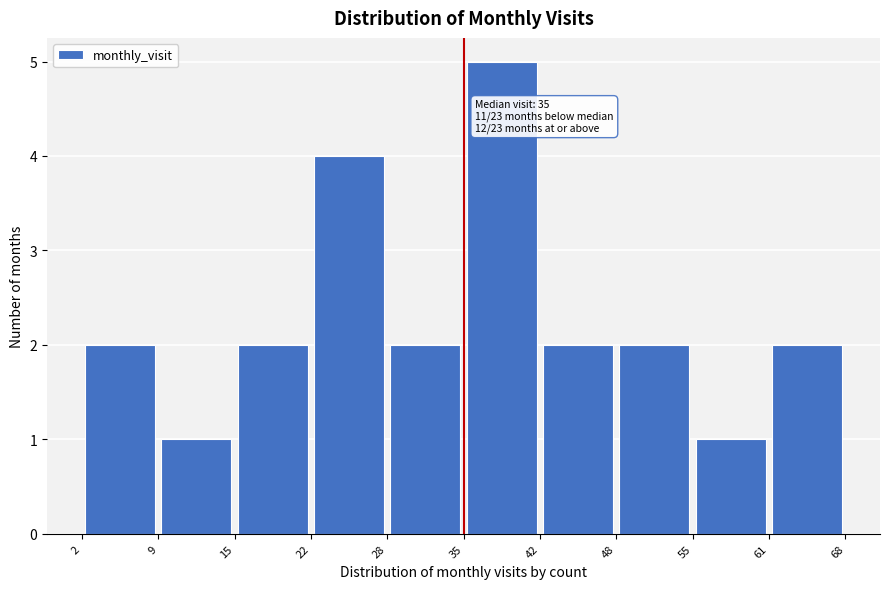

Which range on the x-axis has the tallest bar?

35 to 42